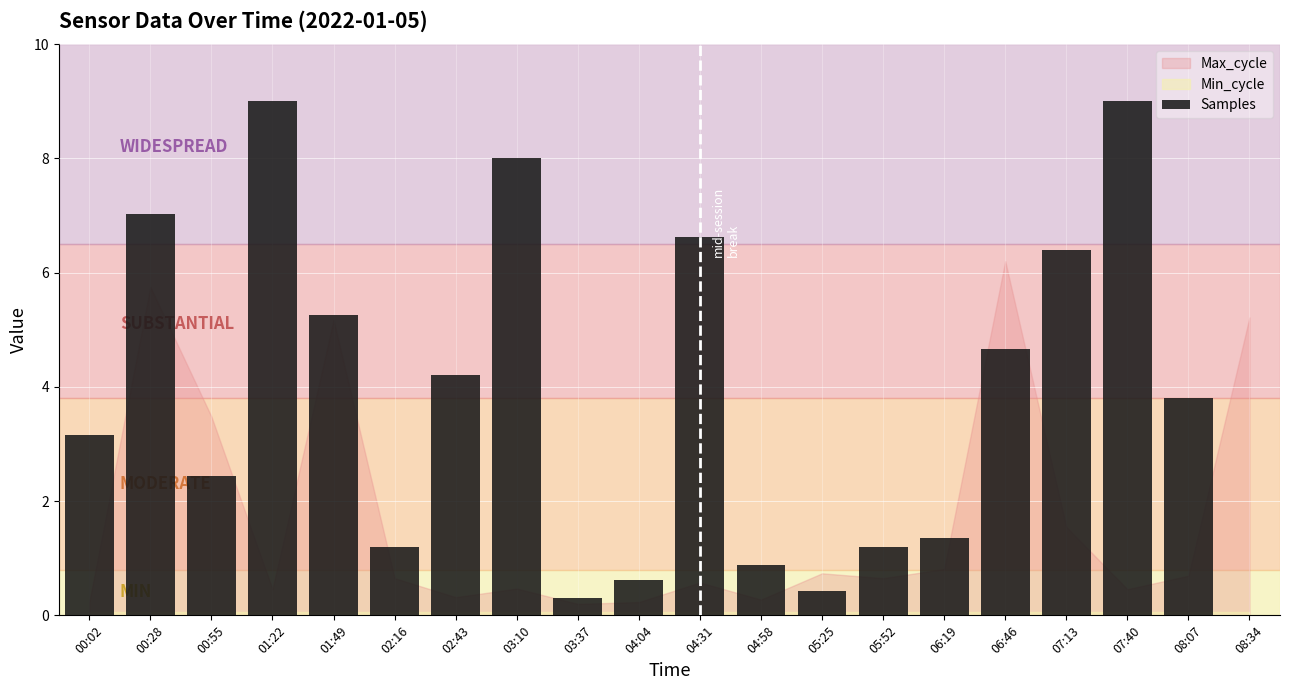

What is the sum of all values?

75.6